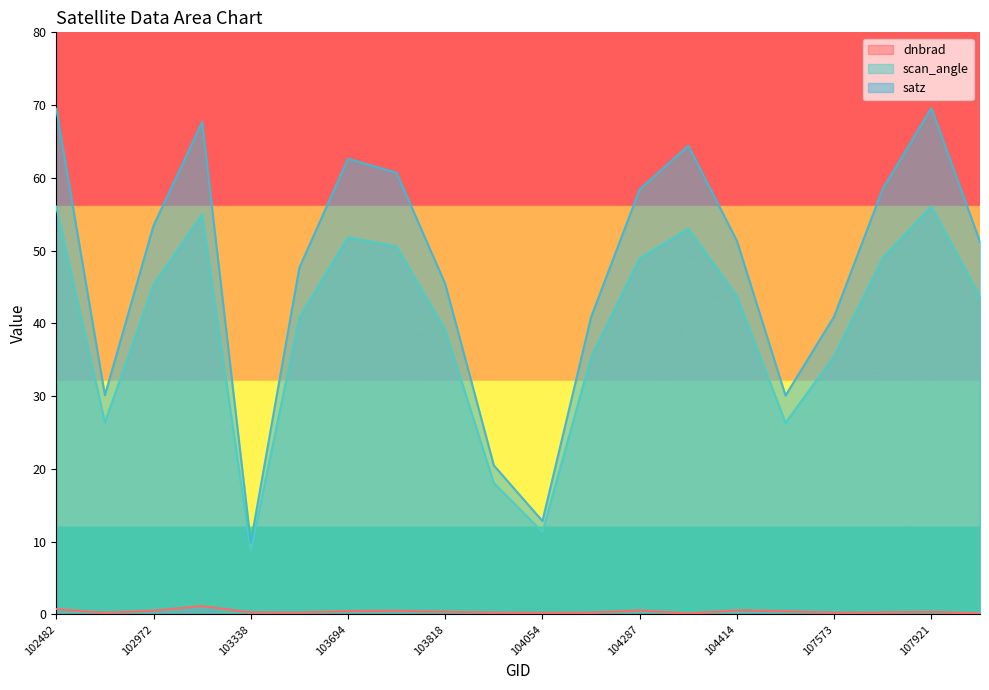

True or false: dnbrad and scan_angle cross at least once.

False